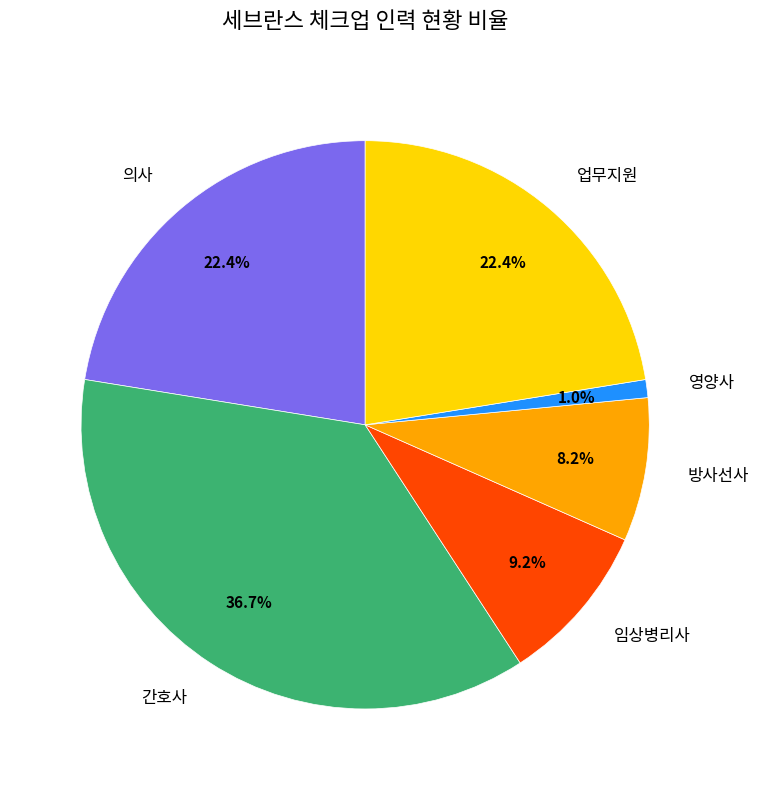

Is it true that 영양사 is 1% of the pie?

True